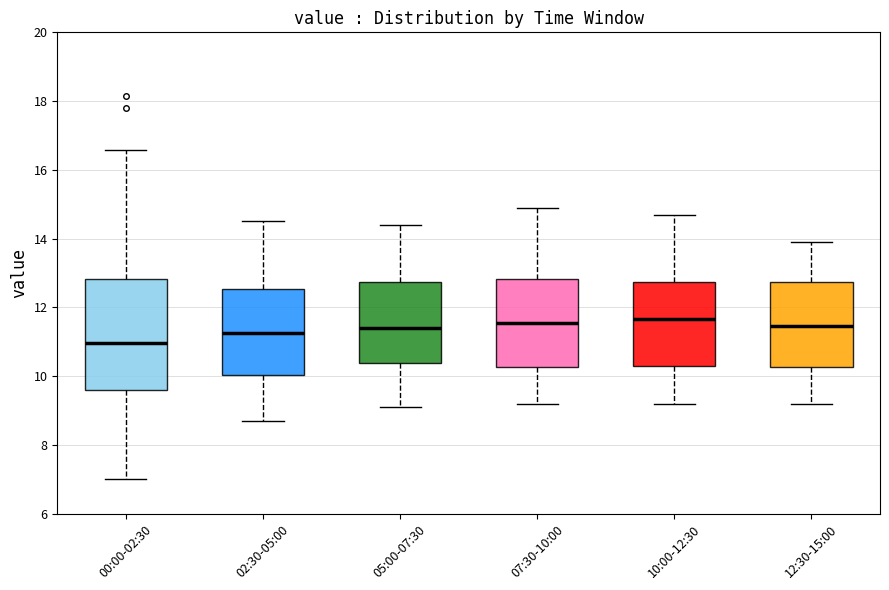

Comparing the boxes themselves (not the whiskers), which one is the tallest?

00:00-02:30